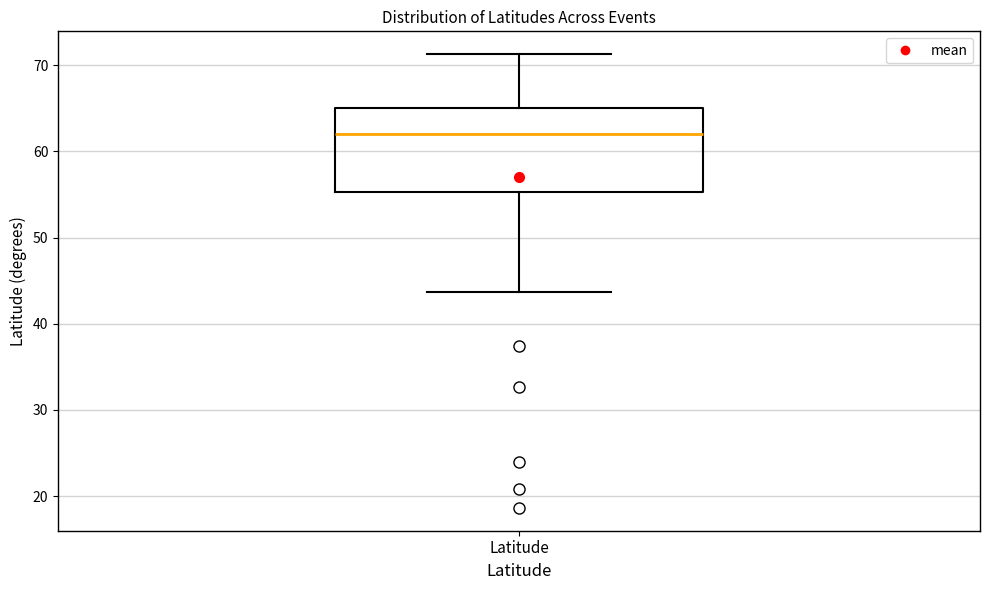

Transcribe this box plot: give where the median line is, the range the box spans, and where the two whiskers end, as read against the y-axis. The values are not printed on the chart, so give them approximately, as read against the axis.

median 62, box 55 to 65, whiskers 44 to 71